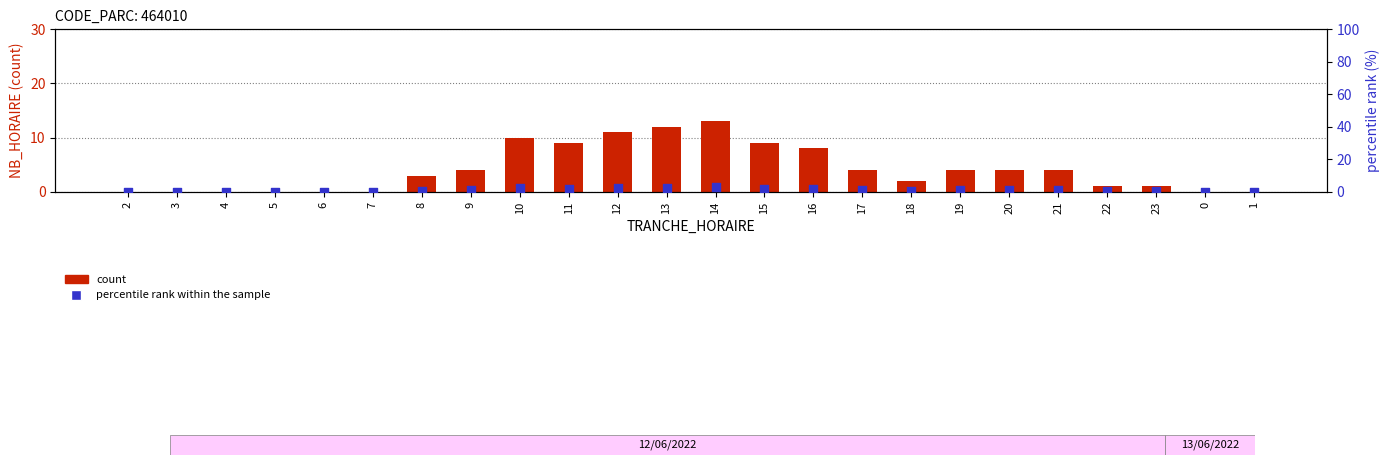

Which series has the largest Y range (max minus min)?

count